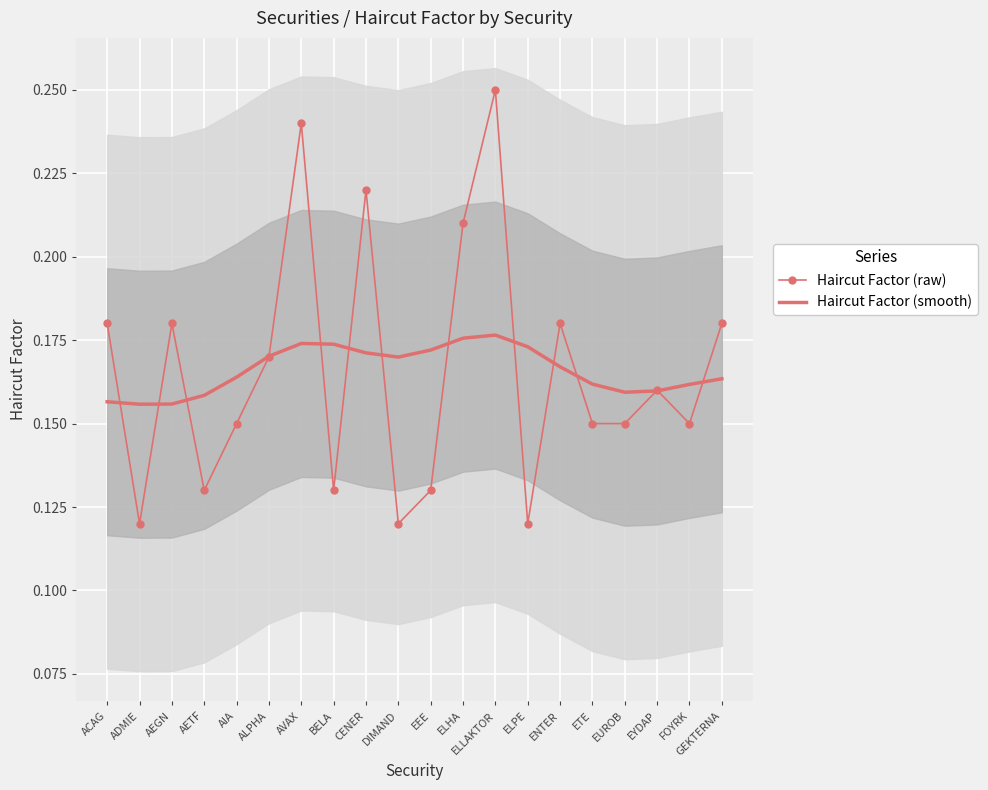

What is the total value across all series at ETE?

0.3